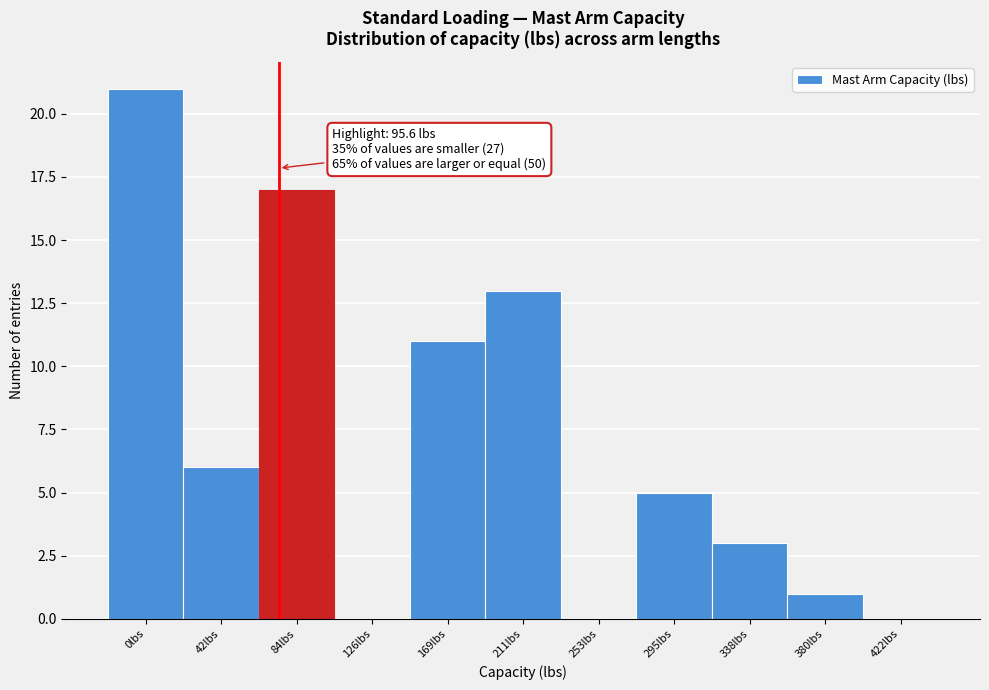

Reading left to right, extract all data points from this chart.

0lbs=21	42lbs=6	84lbs=17	126lbs=0	169lbs=11	211lbs=13	253lbs=0	295lbs=5	338lbs=3	380lbs=1	422lbs=0